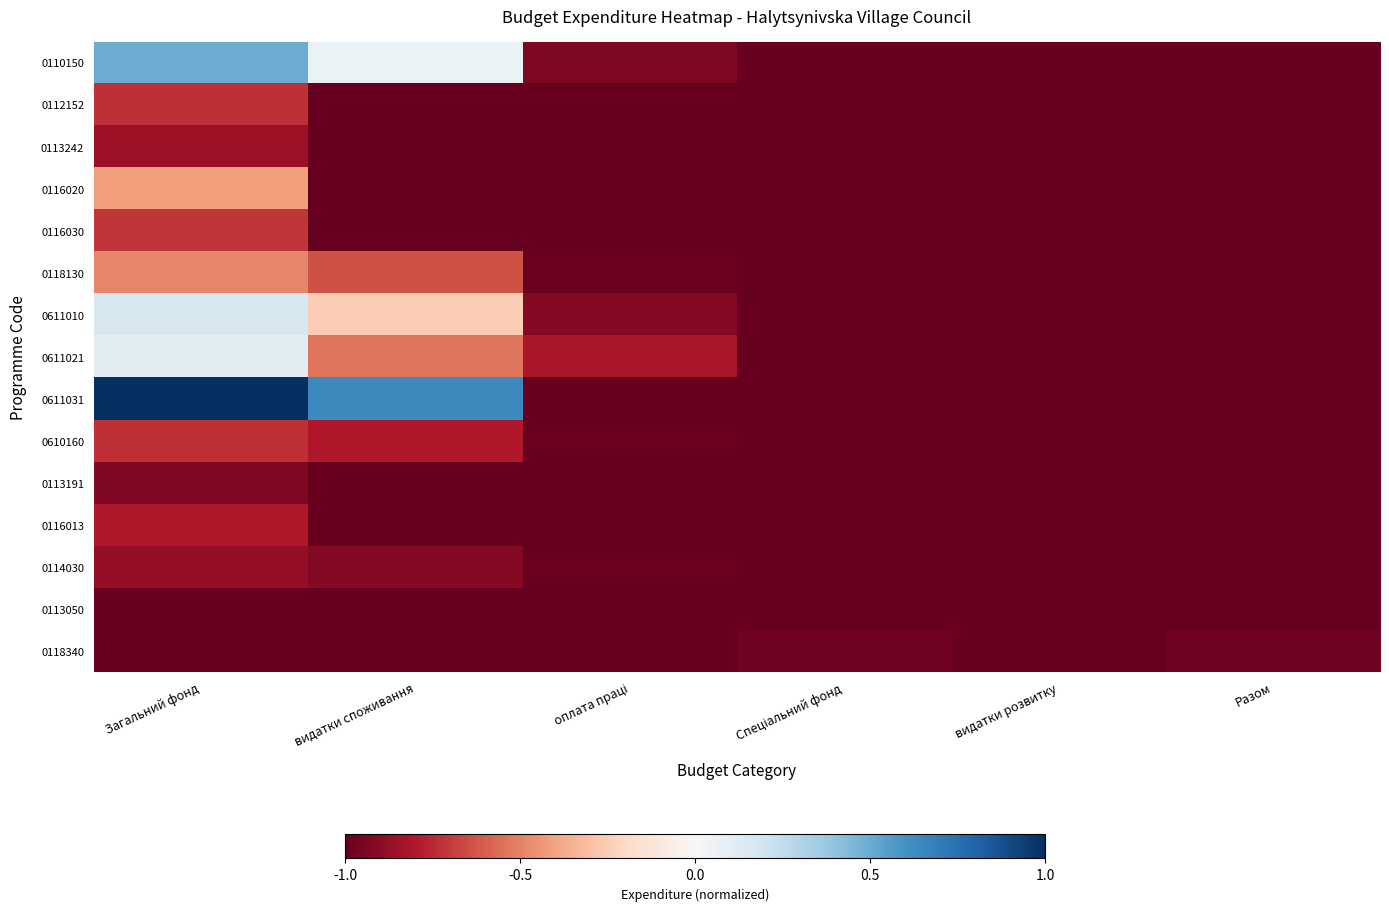

Reading left to right, what are all the values shown in this chart?

0110150: Загальний фонд=0.5	видатки споживання=0.1	оплата праці=-0.9	Спеціальний фонд=-1.0	видатки розвитку=-1.0	Разом=-1.0
0112152: Загальний фонд=-0.7	видатки споживання=-1.0	оплата праці=-1.0	Спеціальний фонд=-1.0	видатки розвитку=-1.0	Разом=-1.0
0113242: Загальний фонд=-0.9	видатки споживання=-1.0	оплата праці=-1.0	Спеціальний фонд=-1.0	видатки розвитку=-1.0	Разом=-1.0
0116020: Загальний фонд=-0.4	видатки споживання=-1.0	оплата праці=-1.0	Спеціальний фонд=-1.0	видатки розвитку=-1.0	Разом=-1.0
0116030: Загальний фонд=-0.7	видатки споживання=-1.0	оплата праці=-1.0	Спеціальний фонд=-1.0	видатки розвитку=-1.0	Разом=-1.0
0118130: Загальний фонд=-0.5	видатки споживання=-0.6	оплата праці=-1.0	Спеціальний фонд=-1.0	видатки розвитку=-1.0	Разом=-1.0
0611010: Загальний фонд=0.2	видатки споживання=-0.3	оплата праці=-0.9	Спеціальний фонд=-1.0	видатки розвитку=-1.0	Разом=-1.0
0611021: Загальний фонд=0.1	видатки споживання=-0.5	оплата праці=-0.8	Спеціальний фонд=-1.0	видатки розвитку=-1.0	Разом=-1.0
0611031: Загальний фонд=1.0	видатки споживання=0.6	оплата праці=-1.0	Спеціальний фонд=-1.0	видатки розвитку=-1.0	Разом=-1.0
0610160: Загальний фонд=-0.7	видатки споживання=-0.8	оплата праці=-1.0	Спеціальний фонд=-1.0	видатки розвитку=-1.0	Разом=-1.0
0113191: Загальний фонд=-0.9	видатки споживання=-1.0	оплата праці=-1.0	Спеціальний фонд=-1.0	видатки розвитку=-1.0	Разом=-1.0
0116013: Загальний фонд=-0.8	видатки споживання=-1.0	оплата праці=-1.0	Спеціальний фонд=-1.0	видатки розвитку=-1.0	Разом=-1.0
0114030: Загальний фонд=-0.9	видатки споживання=-0.9	оплата праці=-1.0	Спеціальний фонд=-1.0	видатки розвитку=-1.0	Разом=-1.0
0113050: Загальний фонд=-1.0	видатки споживання=-1.0	оплата праці=-1.0	Спеціальний фонд=-1.0	видатки розвитку=-1.0	Разом=-1.0
0118340: Загальний фонд=-1.0	видатки споживання=-1.0	оплата праці=-1.0	Спеціальний фонд=-1.0	видатки розвитку=-1.0	Разом=-1.0